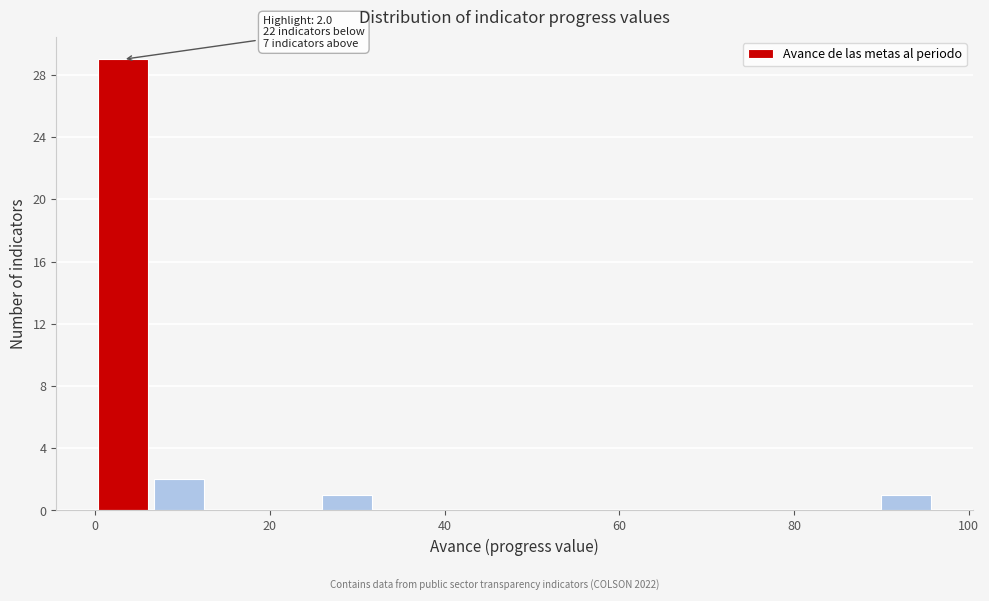

Around what value on the x-axis is the tallest bar? Give the approximate position of its centre, as read against the axis.

4